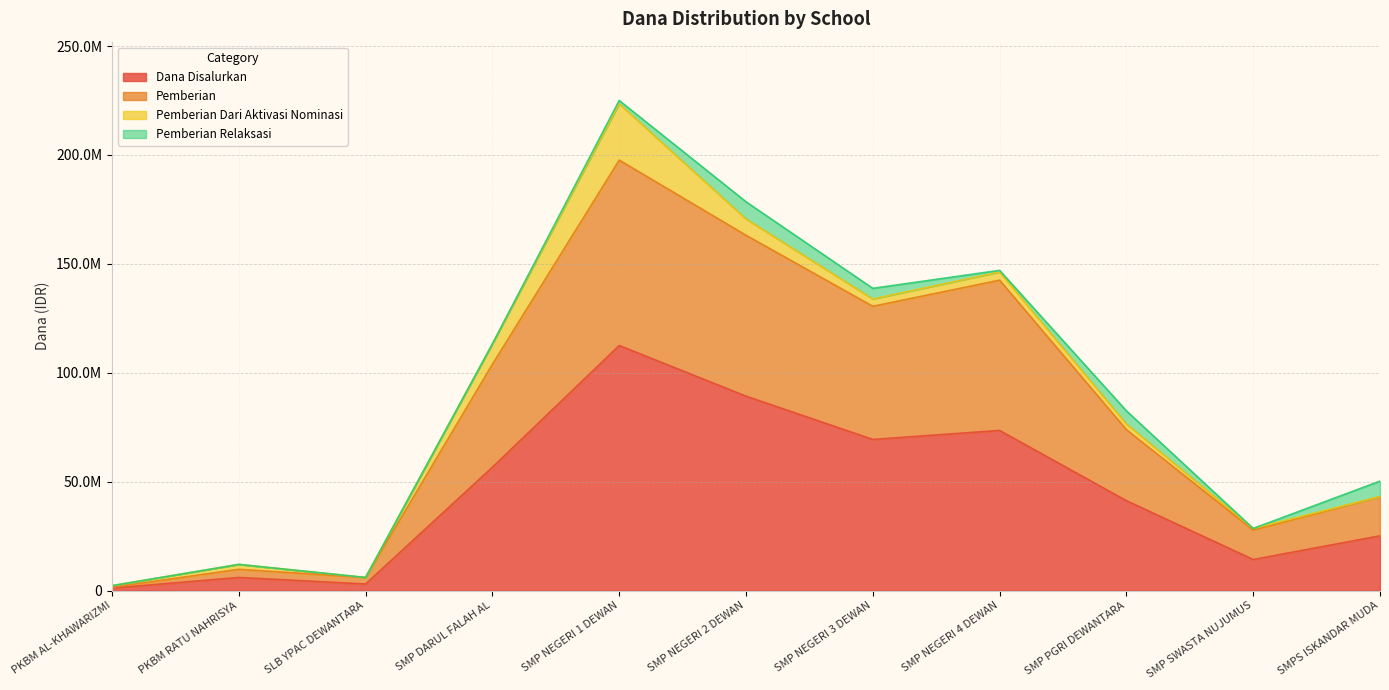

Does the chart have visible grid lines?

Yes